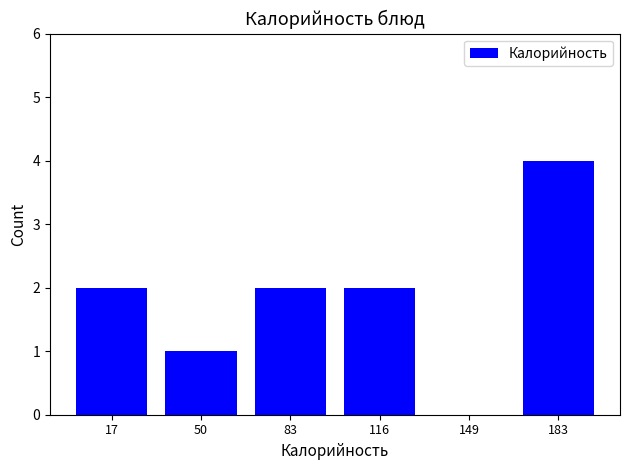

Reading left to right, list all the values displayed in this chart.

17=2	50=1	83=2	116=2	149=0	183=4